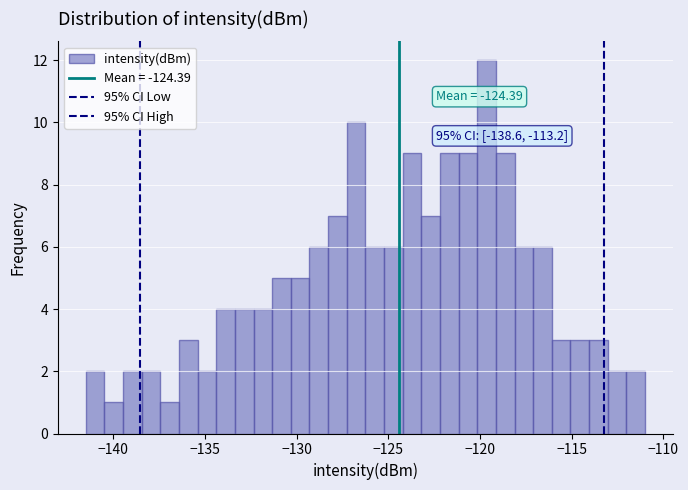

Read against the x-axis, roughly where is the centre of the tallest bar?

-119.5